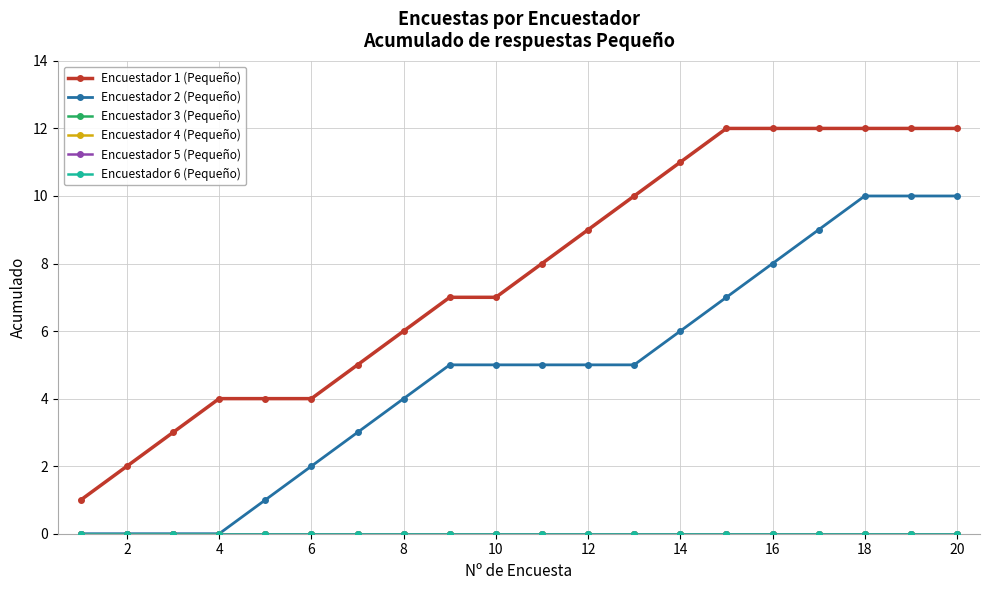

Is this an area chart (filled region under the line)?

No